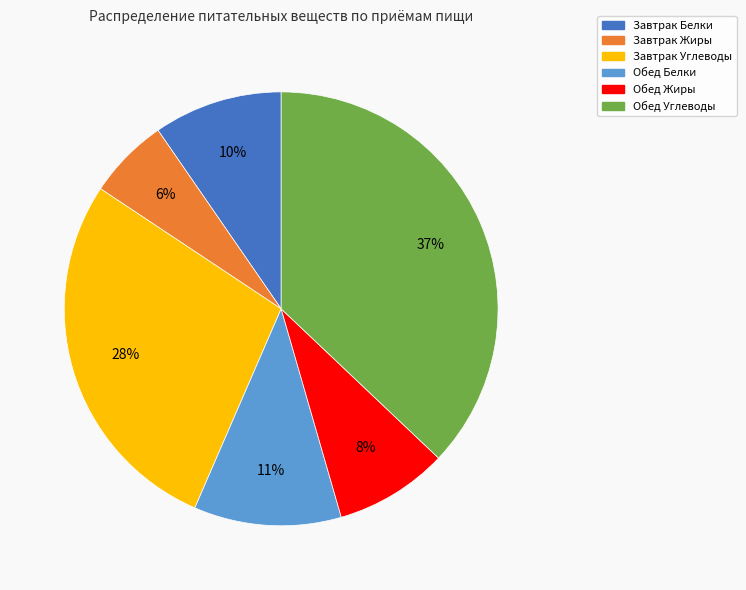

Between Завтрак Белки and Обед Жиры, which is larger?

Завтрак Белки